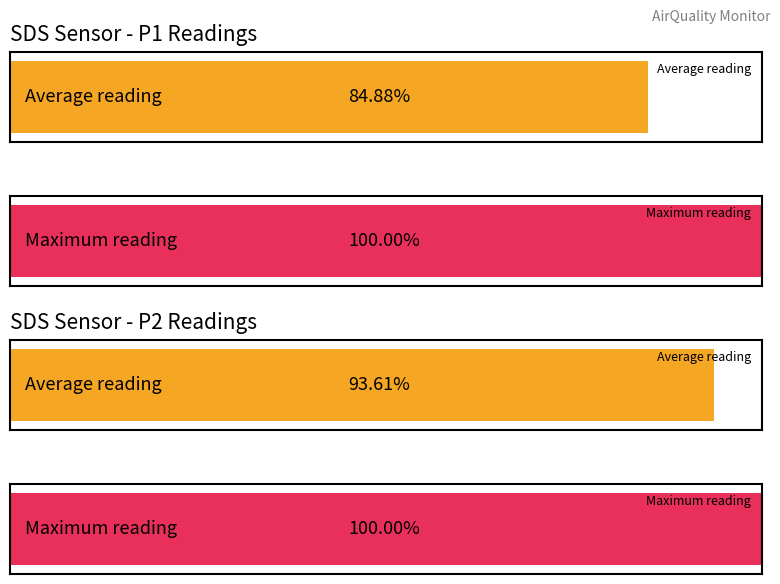

Does the chart contain any negative values?

No